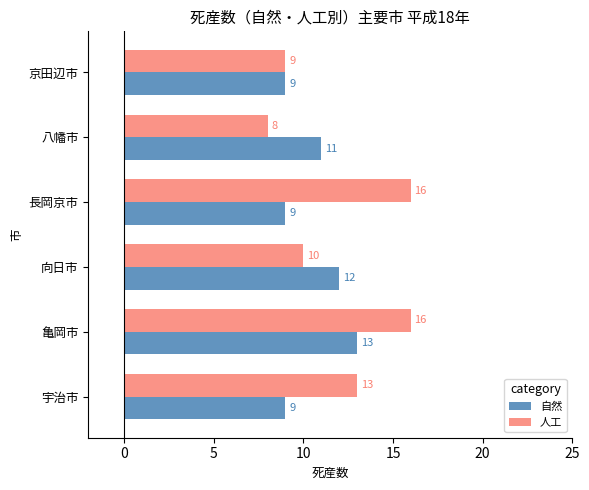

List the series in order of their peak value, highest first.

人工, 自然